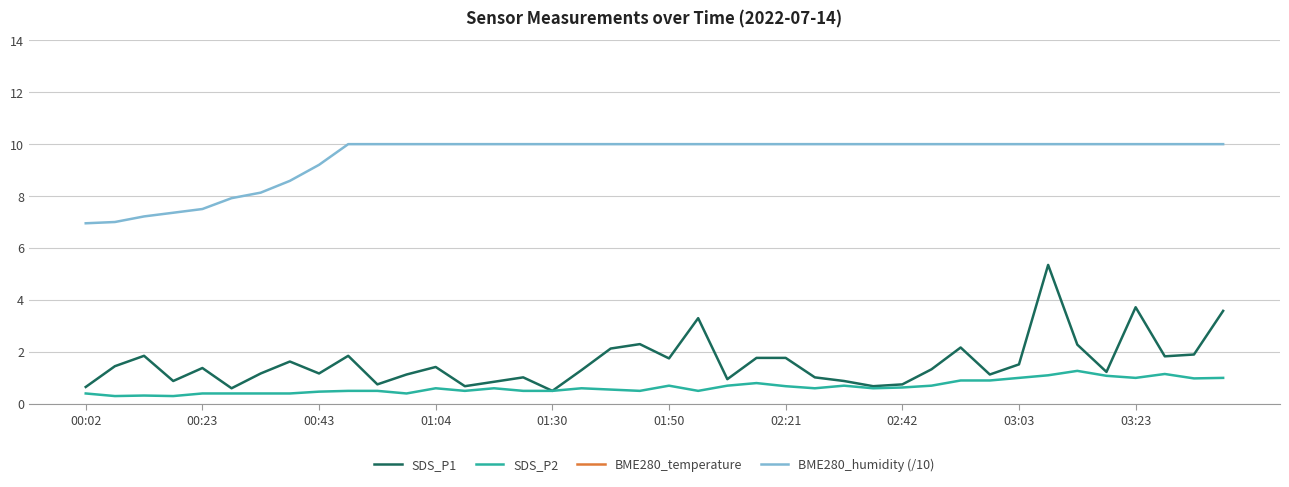

What is the lowest value of the BME280_humidity (/10) series?

7.0